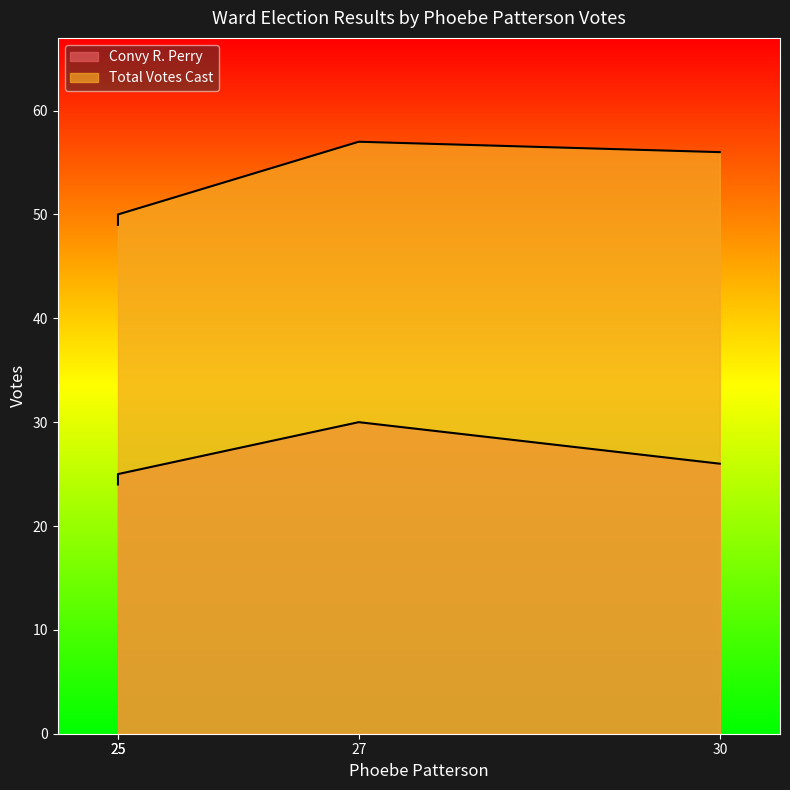

Reading left to right, what are all the values shown in this chart?

Convy R. Perry: 24	25	30	26
Total Votes Cast: 49	50	57	56